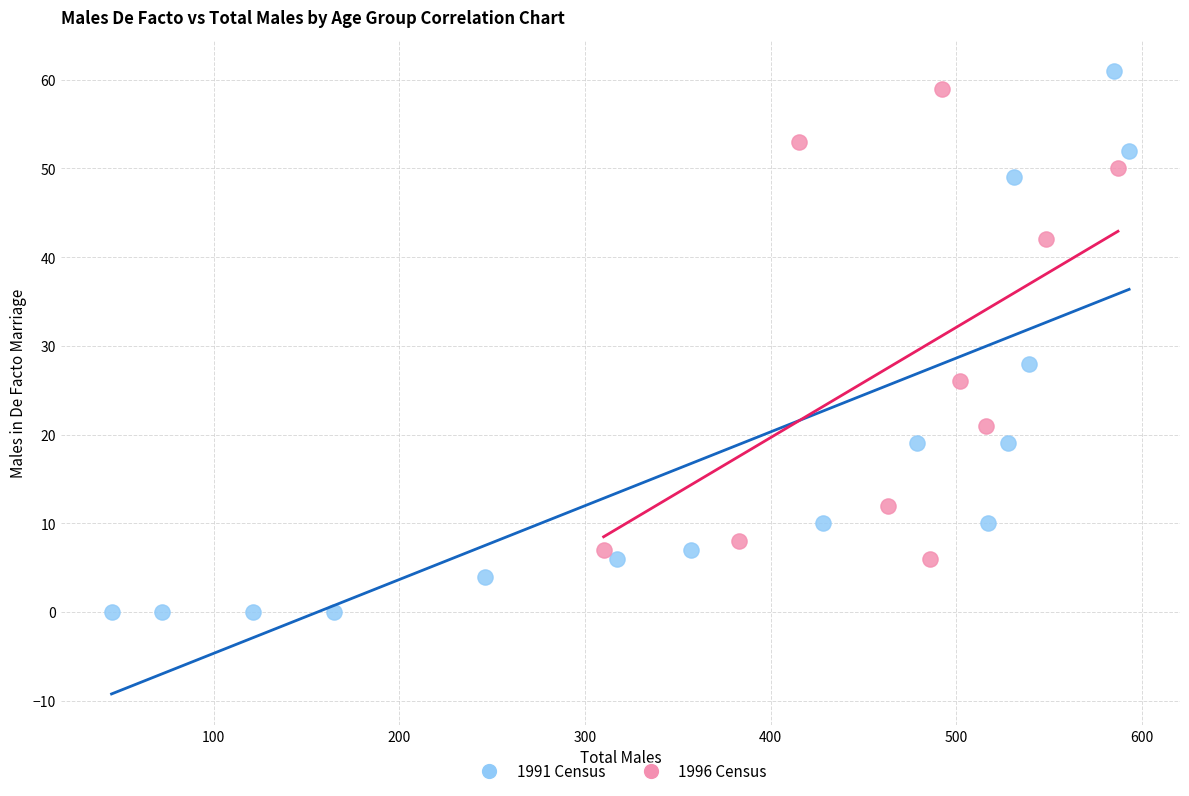

Which series reaches the minimum Y coordinate?

1991 Census